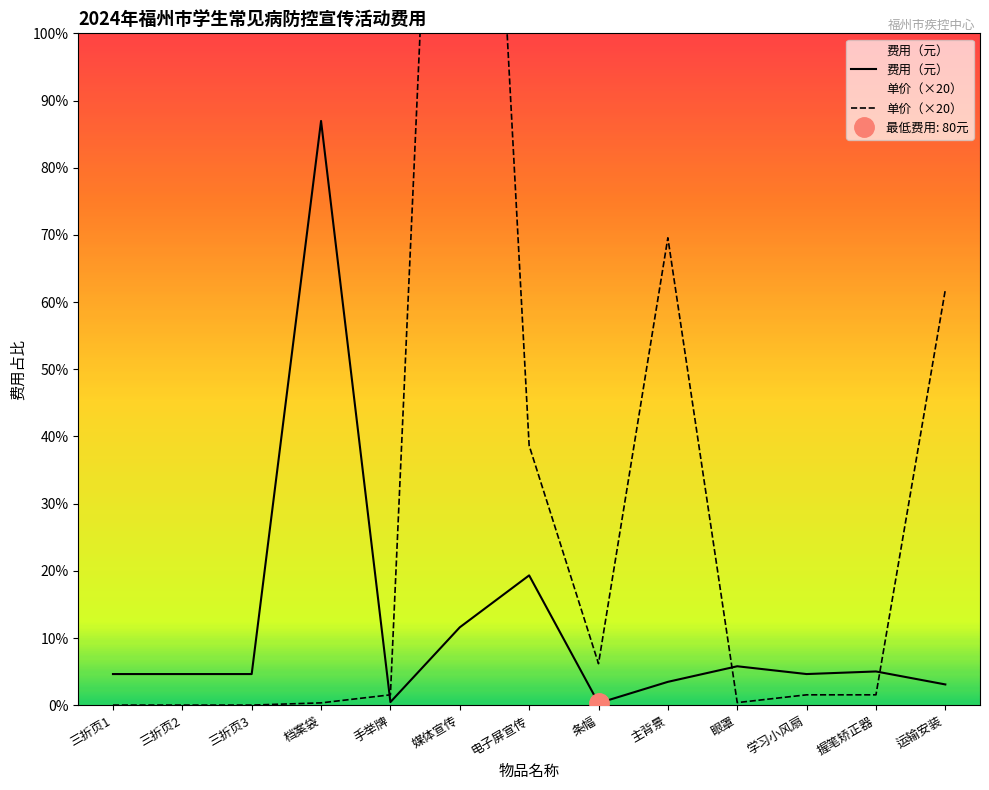

What is the sum of all 费用（元） values?

40000.0